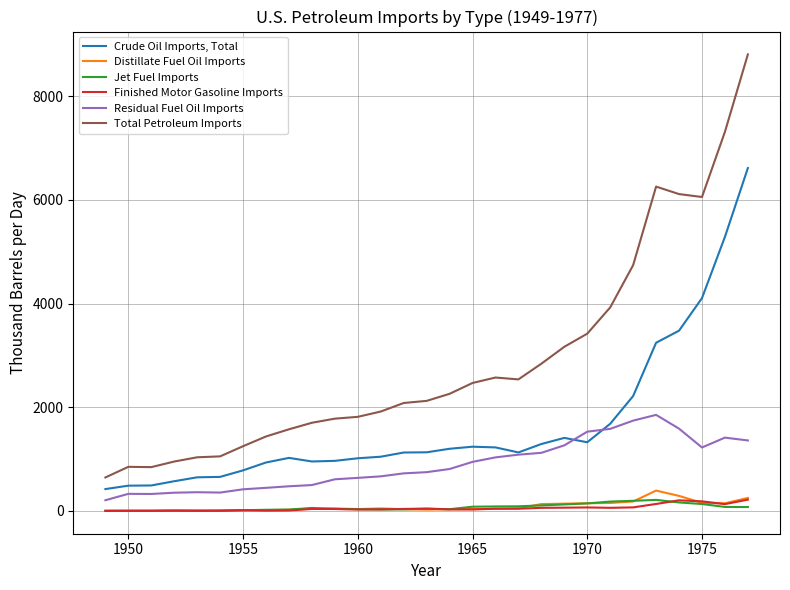

List the series in order of their peak value, lowest first.

Jet Fuel Imports, Finished Motor Gasoline Imports, Distillate Fuel Oil Imports, Residual Fuel Oil Imports, Crude Oil Imports, Total, Total Petroleum Imports